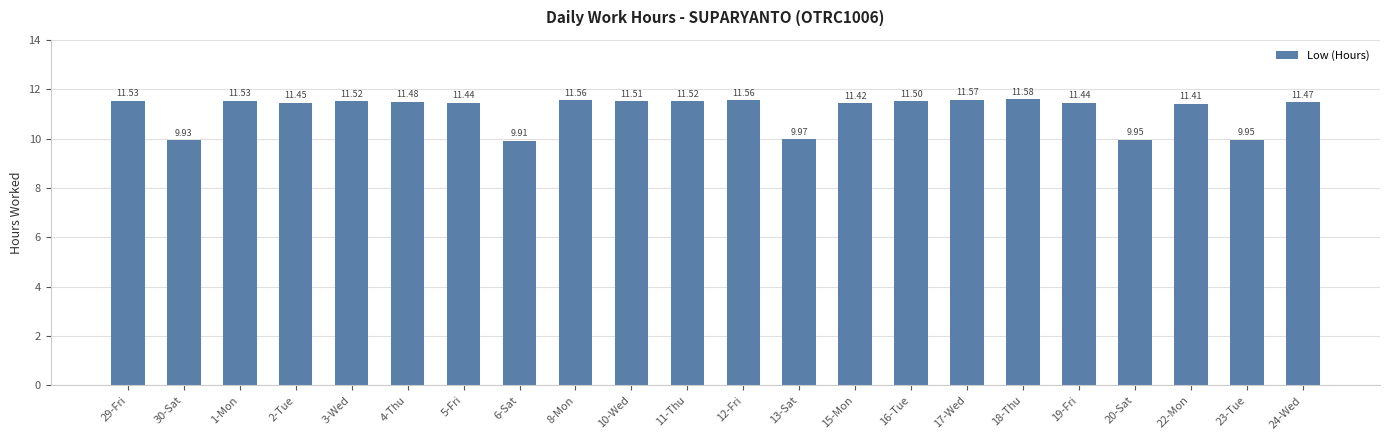

How many data points are less than 11?

5